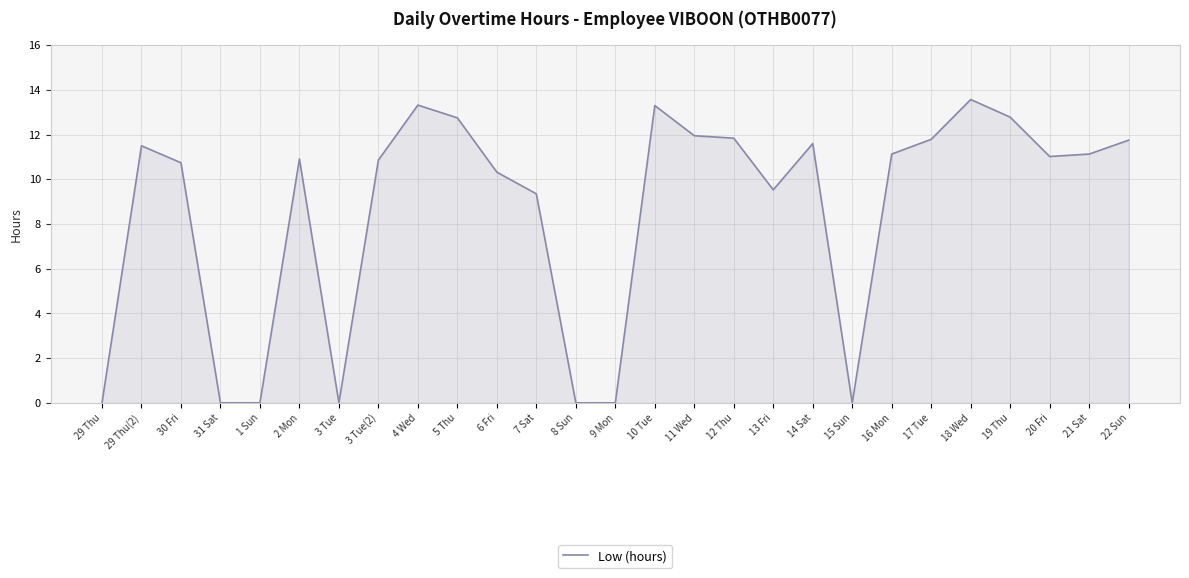

What is the change in value from 15 Sun to 17 Tue?

+11.8